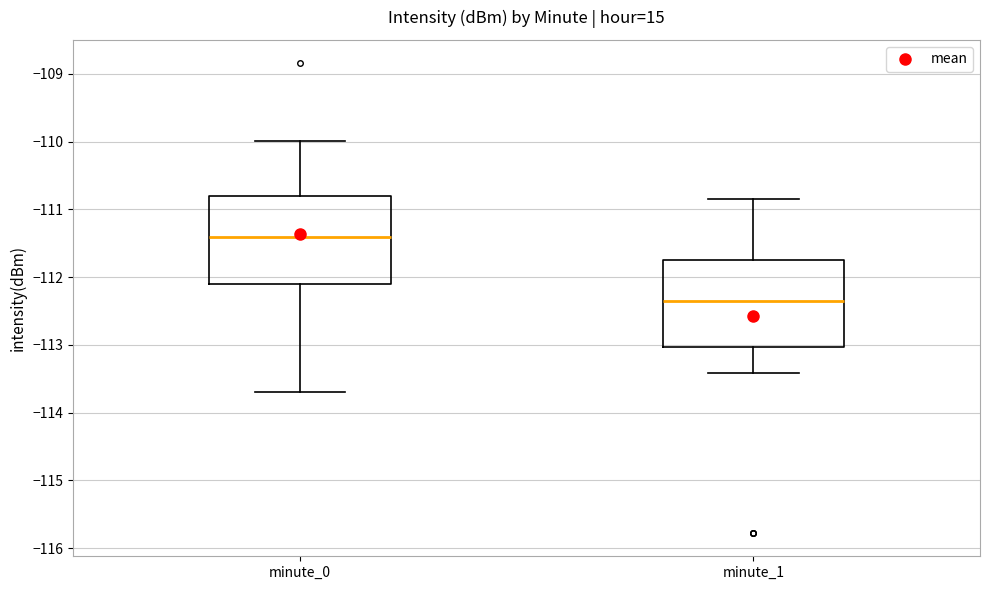

Reading left to right, read every box against the y-axis: the position of its median line, the range the box covers, and the ends of its whiskers. The values are not printed on the chart, so give them approximately, as read against the axis.

minute_0: median -111.4, box -112.1 to -110.8, whiskers -113.7 to -110.0
minute_1: median -112.4, box -113.0 to -111.7, whiskers -113.4 to -110.8